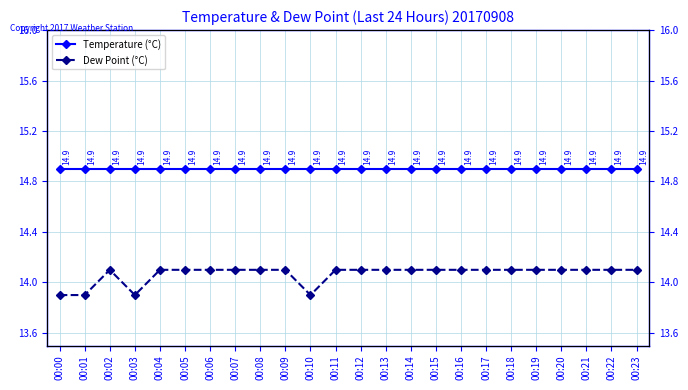

What is the total value across all series at 00:18?

29.0